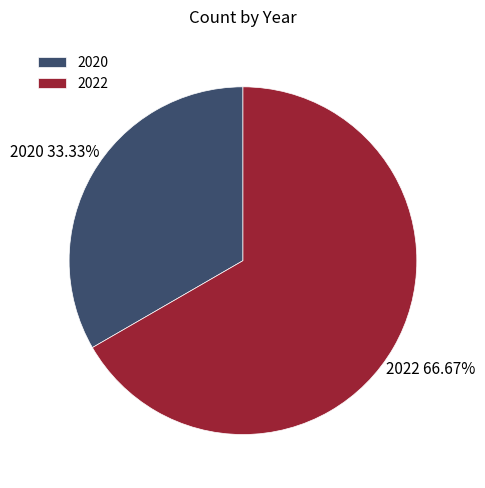

To the nearest percent, what is the average slice percentage?

50%